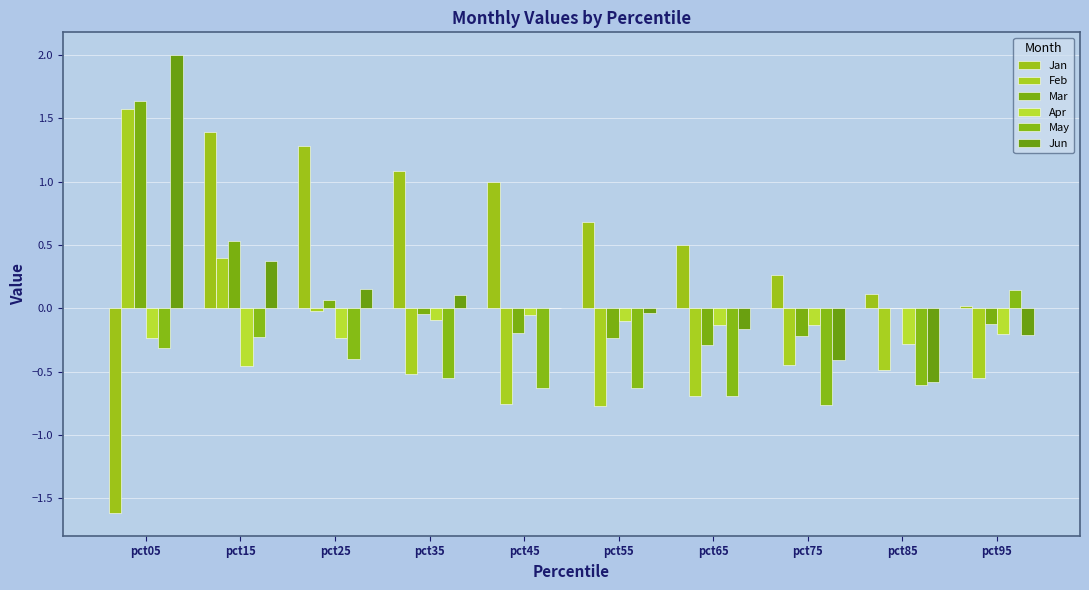

What is the spread (max minus min) of values at pct15?

1.8